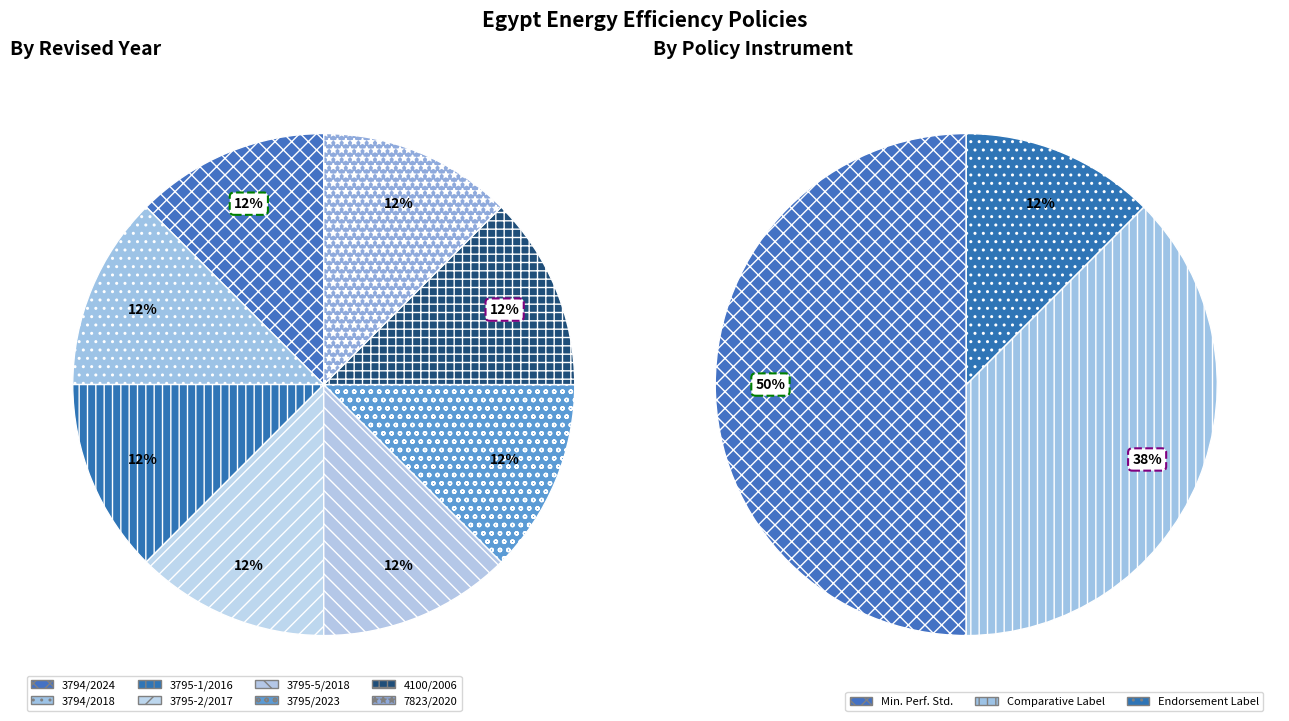

What percentage is NOT represented by 7823/2020 Lamps?

87.5%